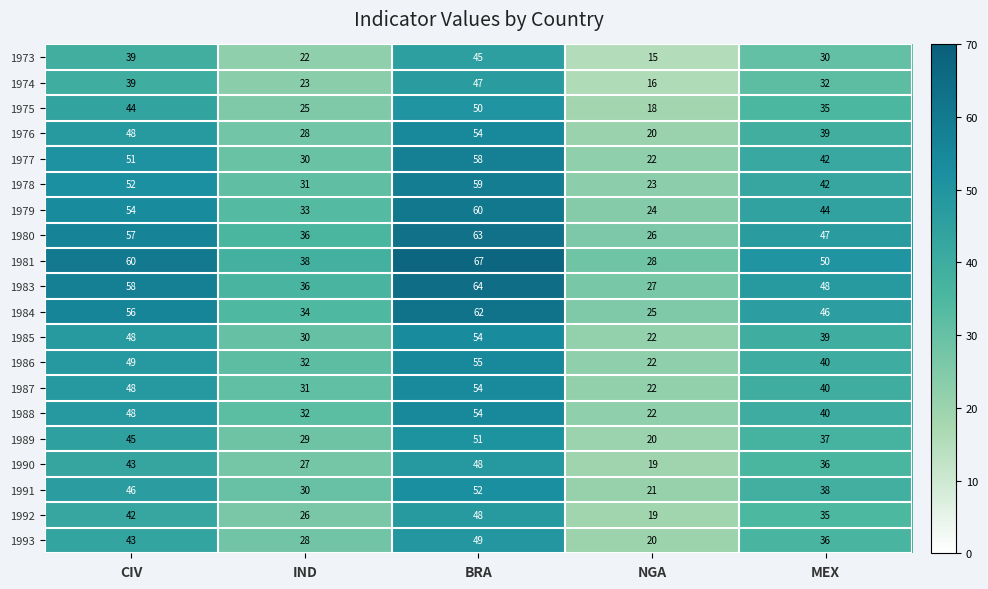

How many data points in 1987 are less than 40?

2